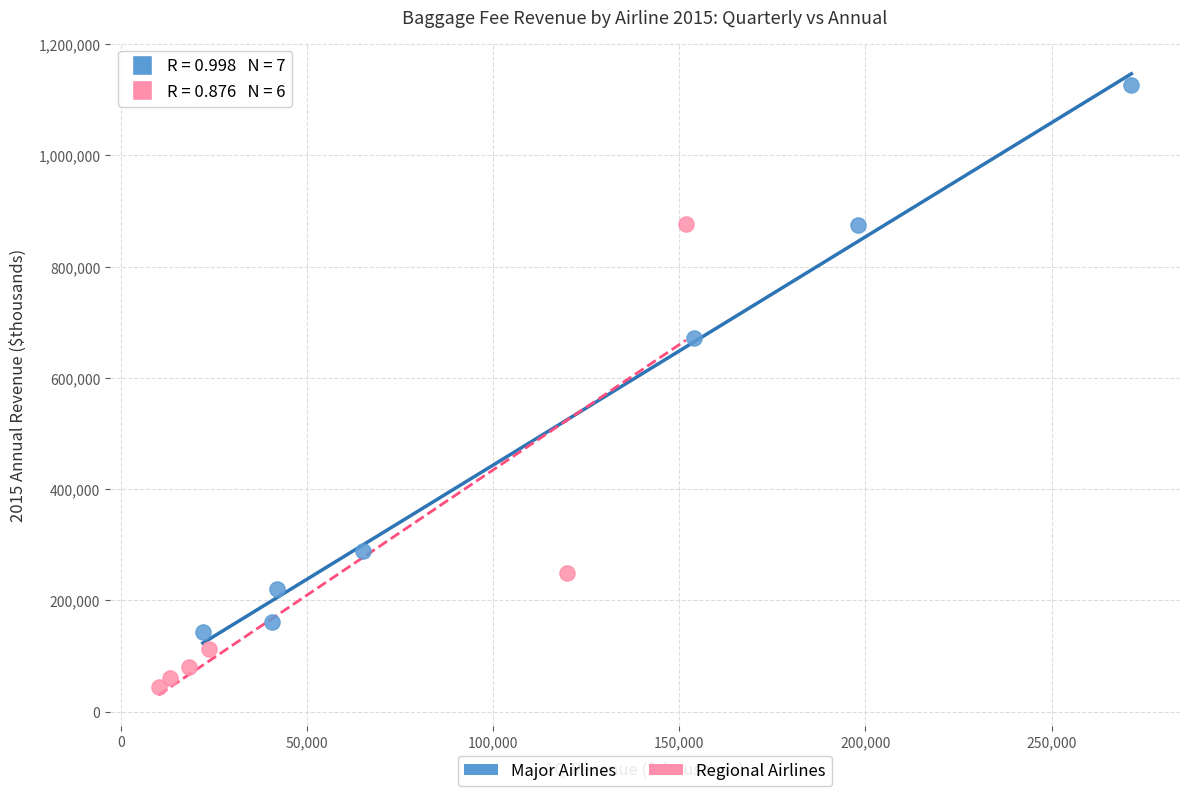

What are all the series names shown in the legend?

Major Airlines, Regional Airlines